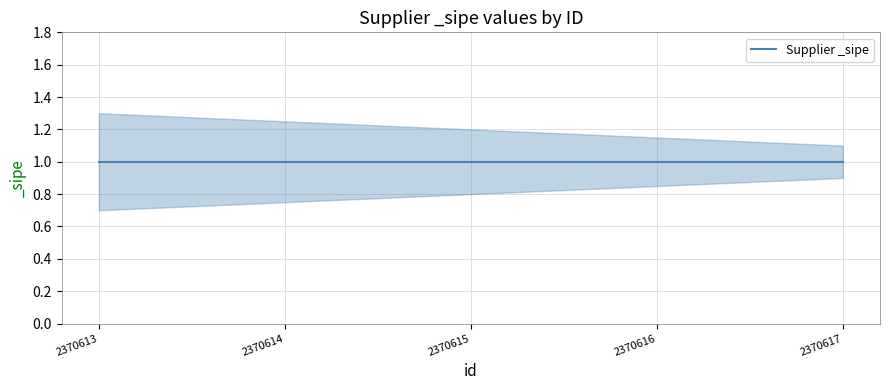

What is the maximum value for Supplier _sipe lower?

0.9